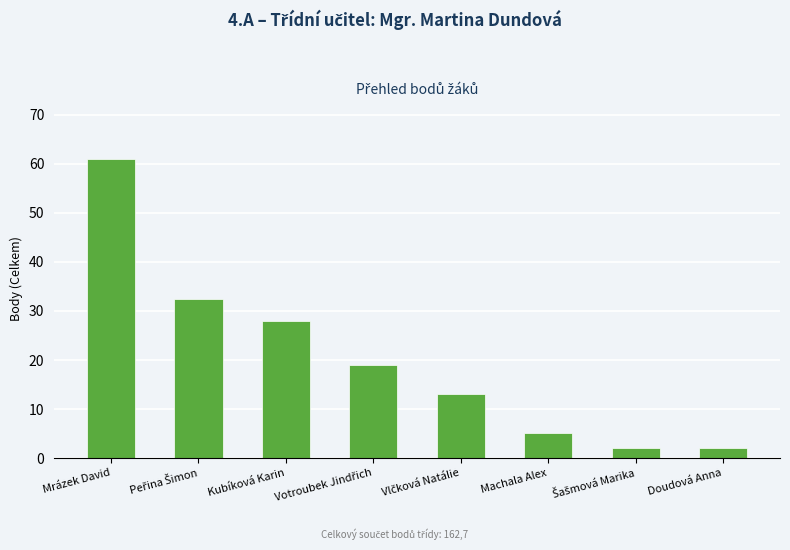

What is the minimum value shown in the chart?

2.0